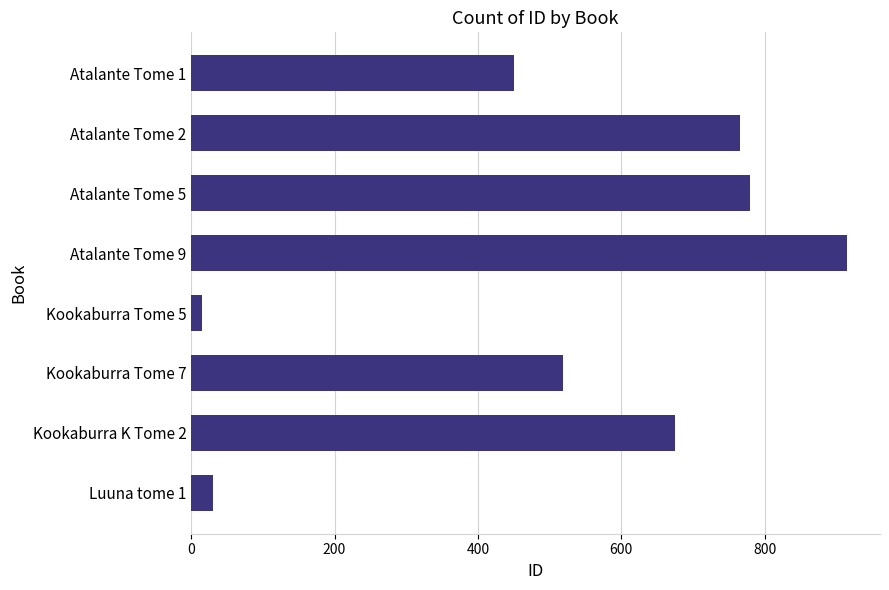

How many bars are there in total?

8